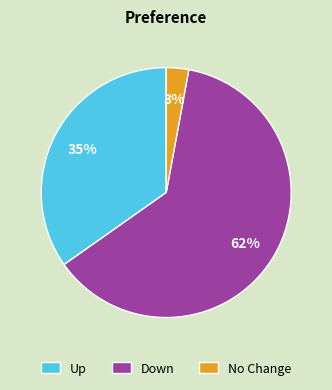

Is there a majority slice in this chart?

Yes